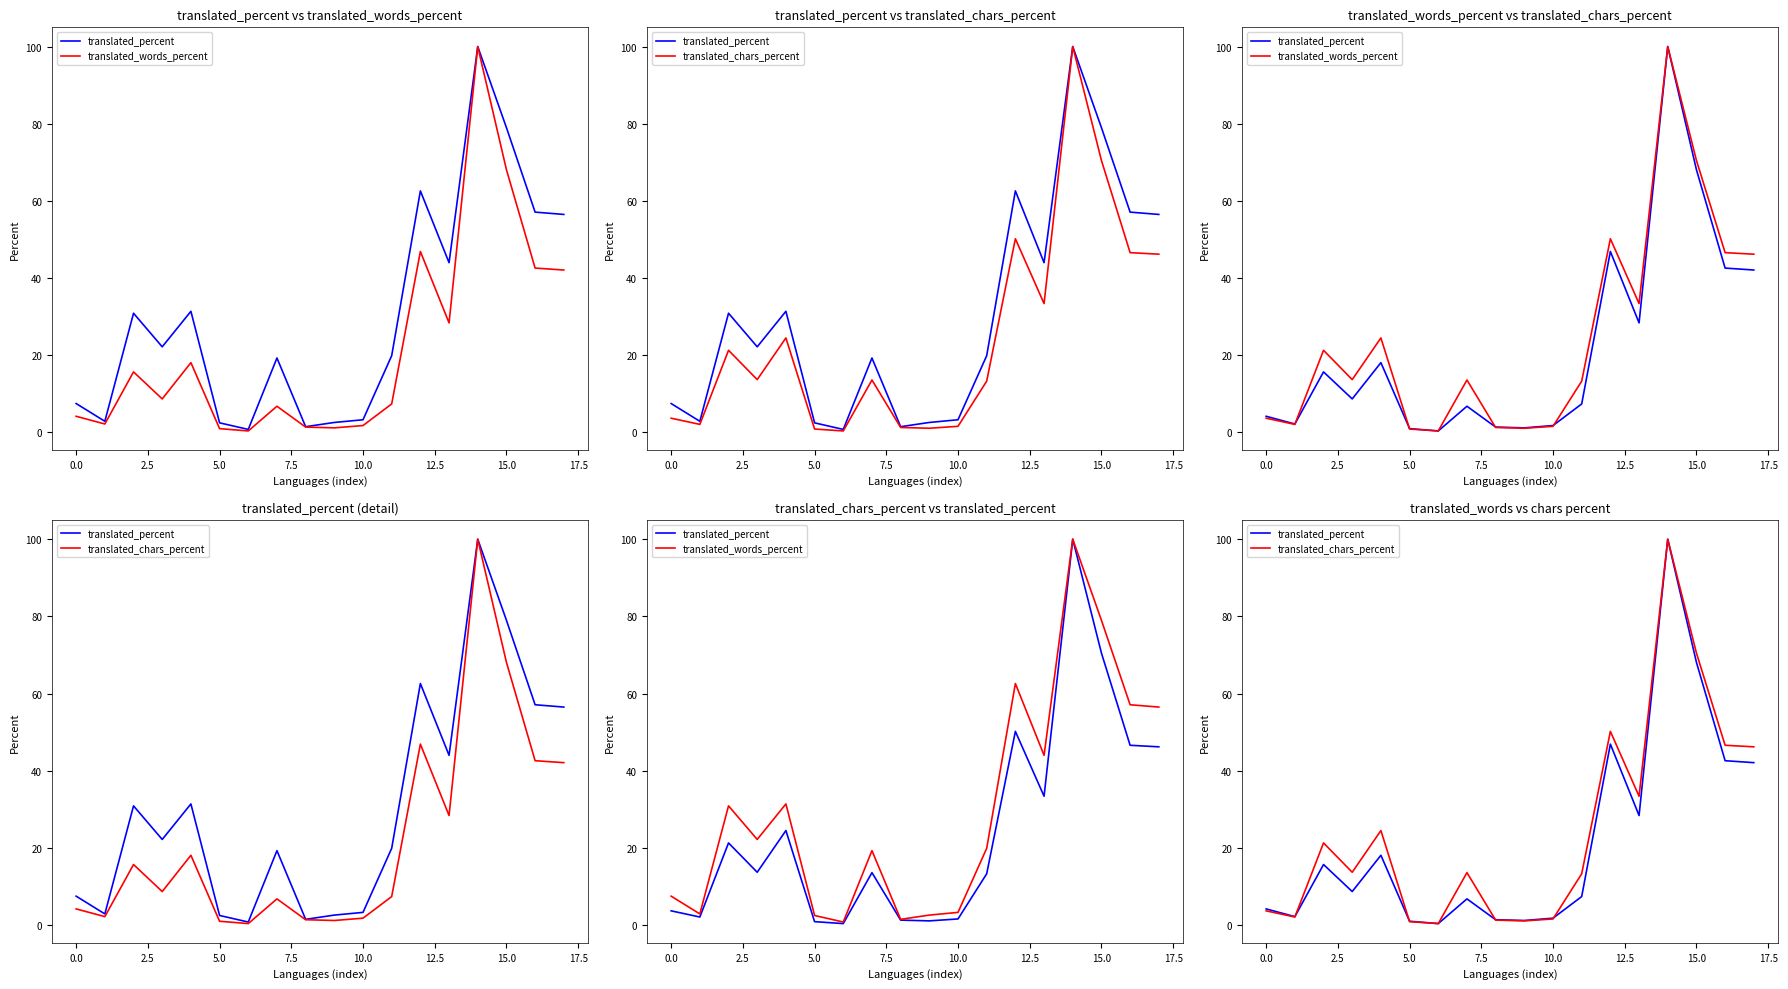

How many interior local valleys does the translated_words_percent series have?

5